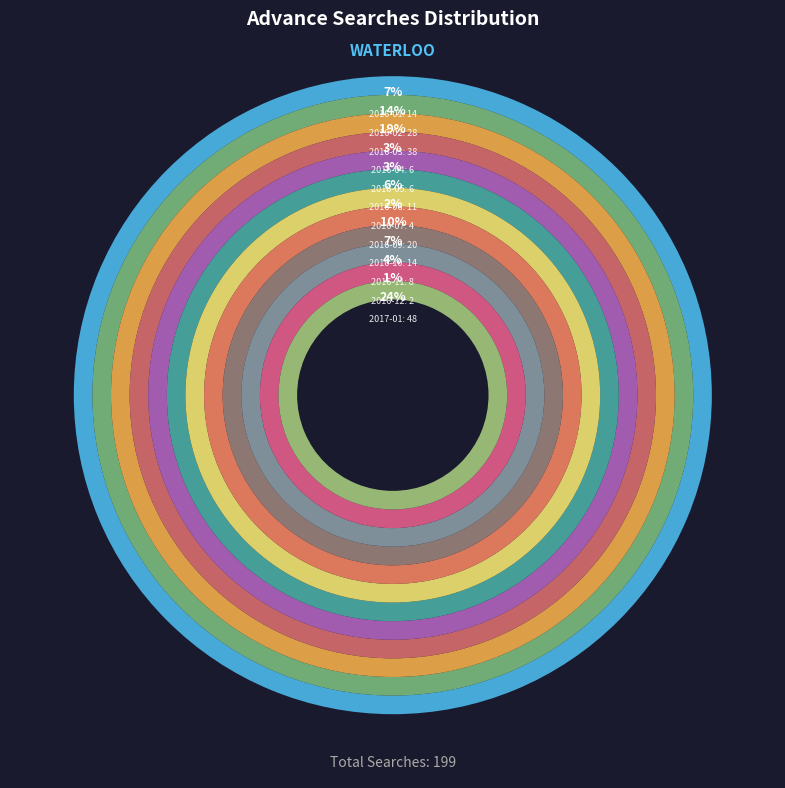

How many slices are in this pie chart?

12